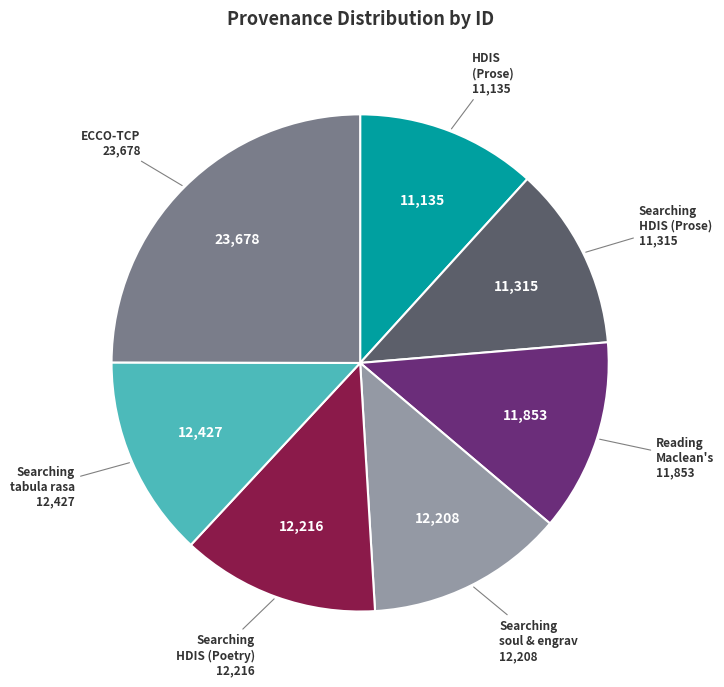

Is there a majority slice in this chart?

No